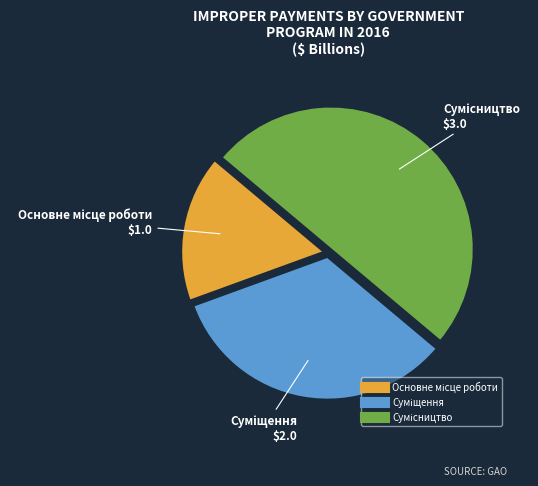

To the nearest percent, what percentage of the pie is Суміщення?

33%